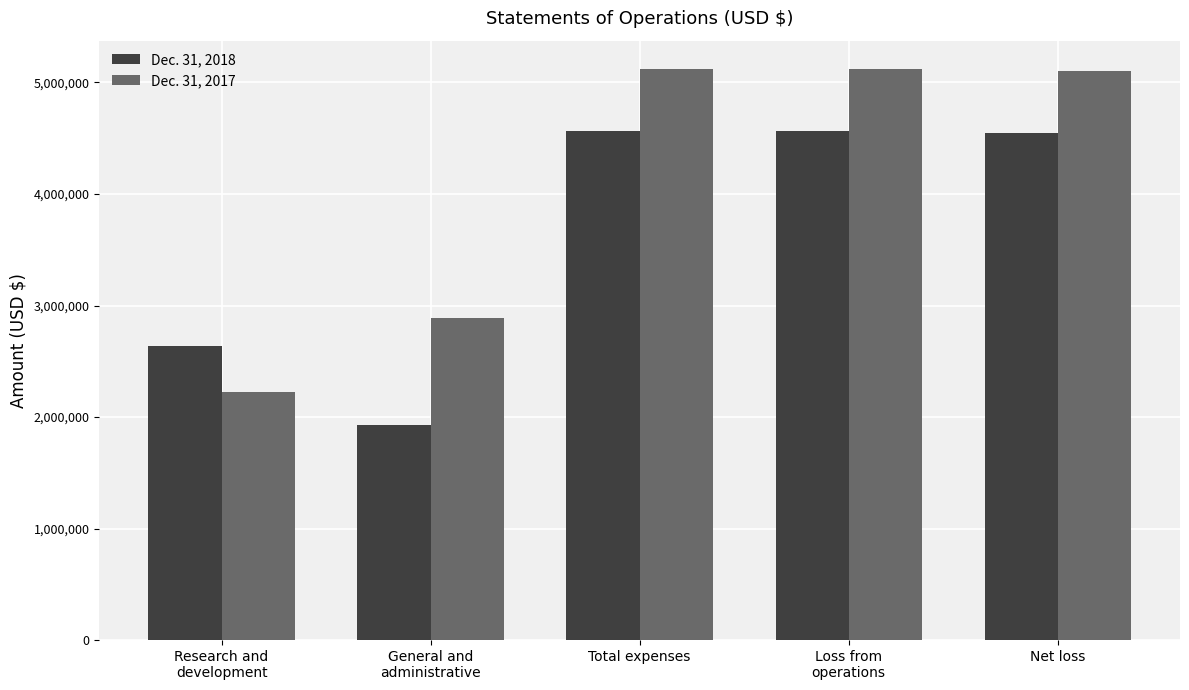

What value does the Dec. 31, 2017 series have at Total expenses, to the nearest 100?

5119000